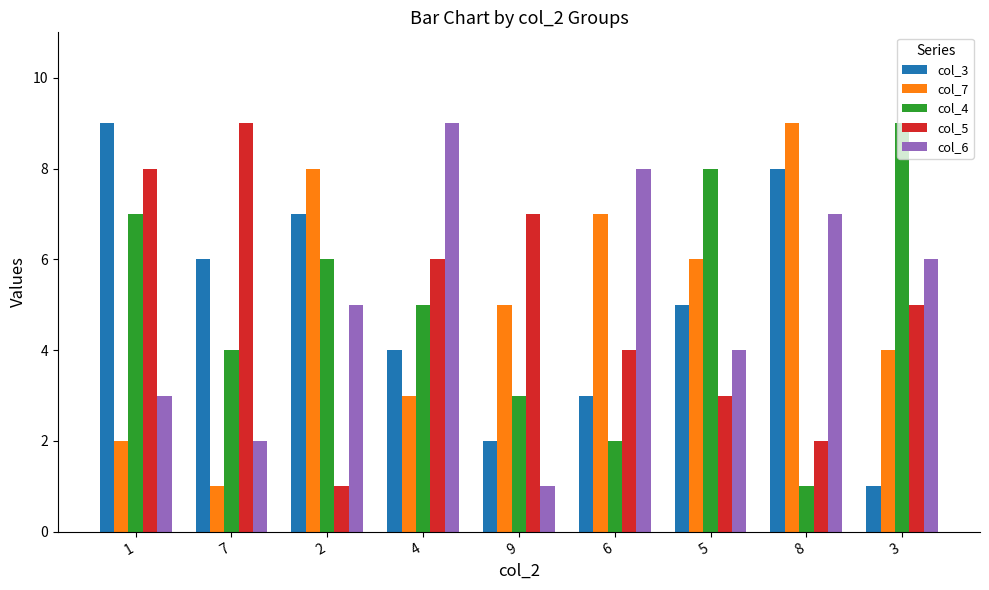

What is the label of the 5th bar from the left?

9